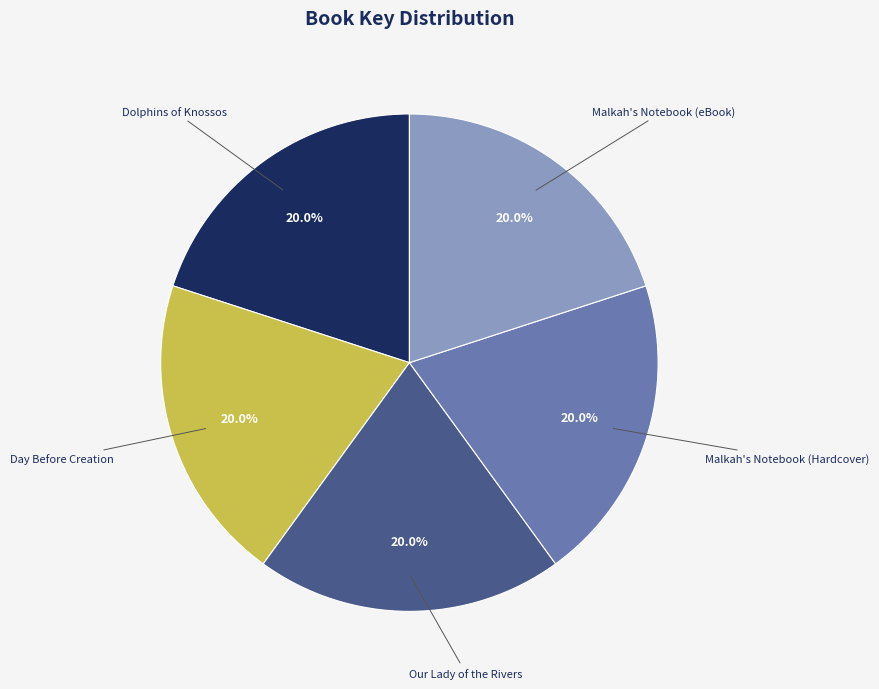

The Dolphins of Knossos slice represents 32% of the pie. True or false?

False